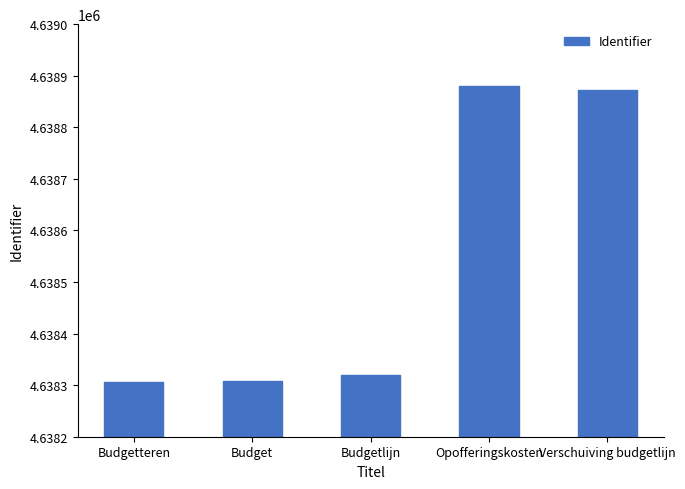

What is the label of the 1st bar from the left?

Budgetteren